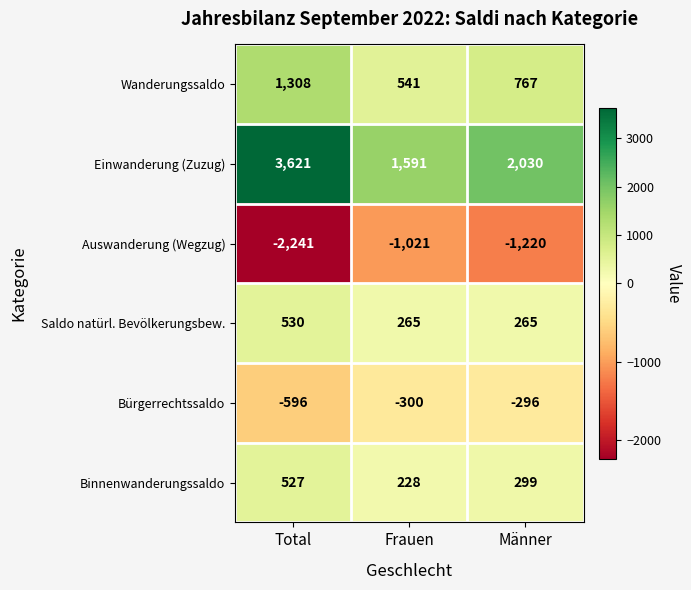

Is the value of Bürgerrechtssaldo at Total greater than the value of Wanderungssaldo at Frauen?

No